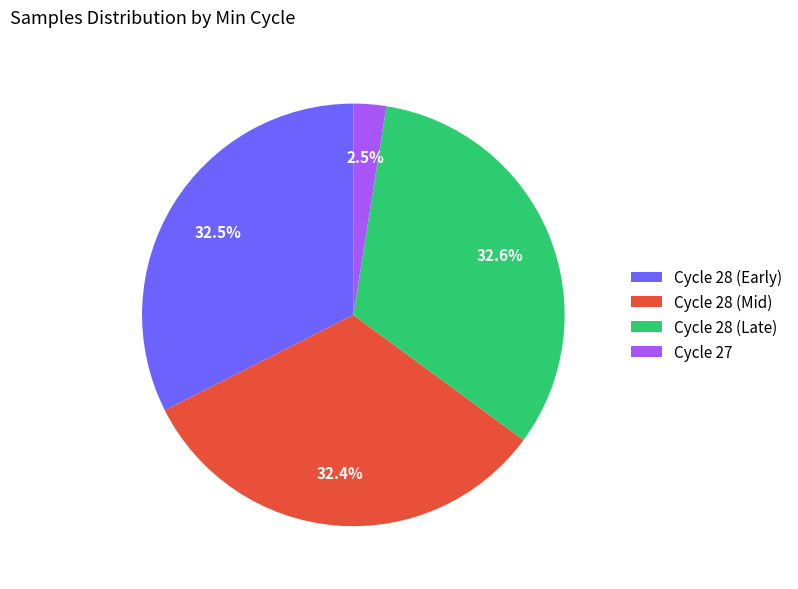

Approximately how many times larger is the value at Cycle 28 (Late) compared to Cycle 28 (Early)?

1.0